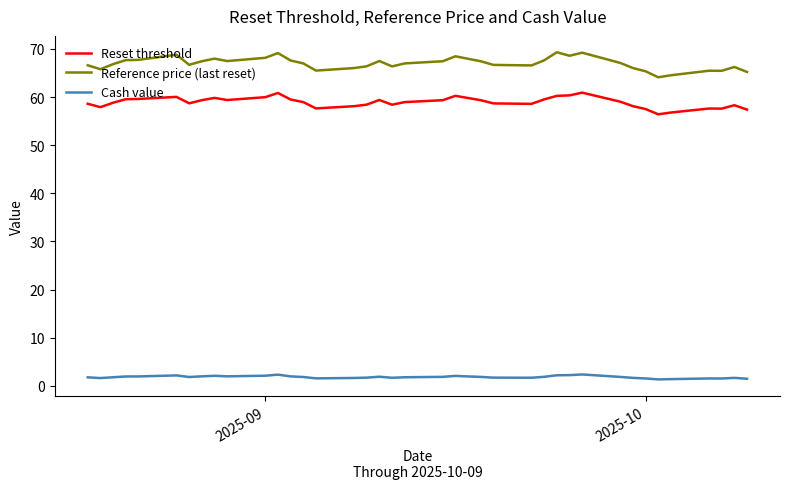

How many lines are shown in the chart?

3